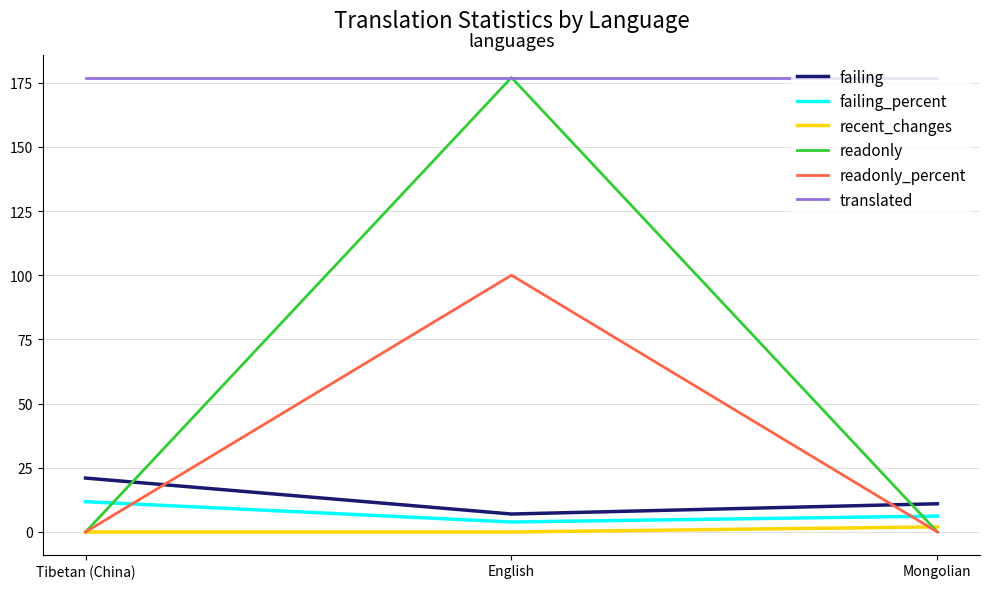

Is the value of failing_percent at English greater than the value of translated at Tibetan (China)?

No